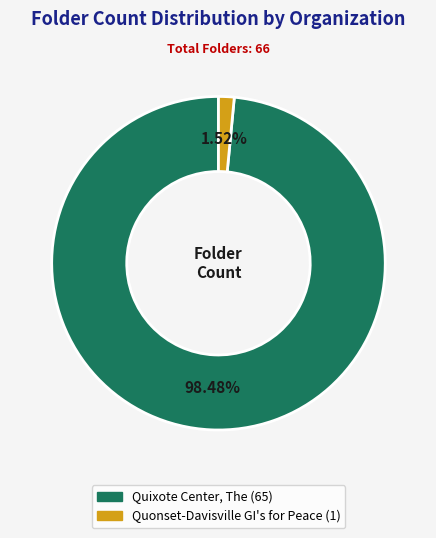

To the nearest percent, what is the difference between the Quixote Center, The and Quonset-Davisville GI's for Peace slice percentages?

97%